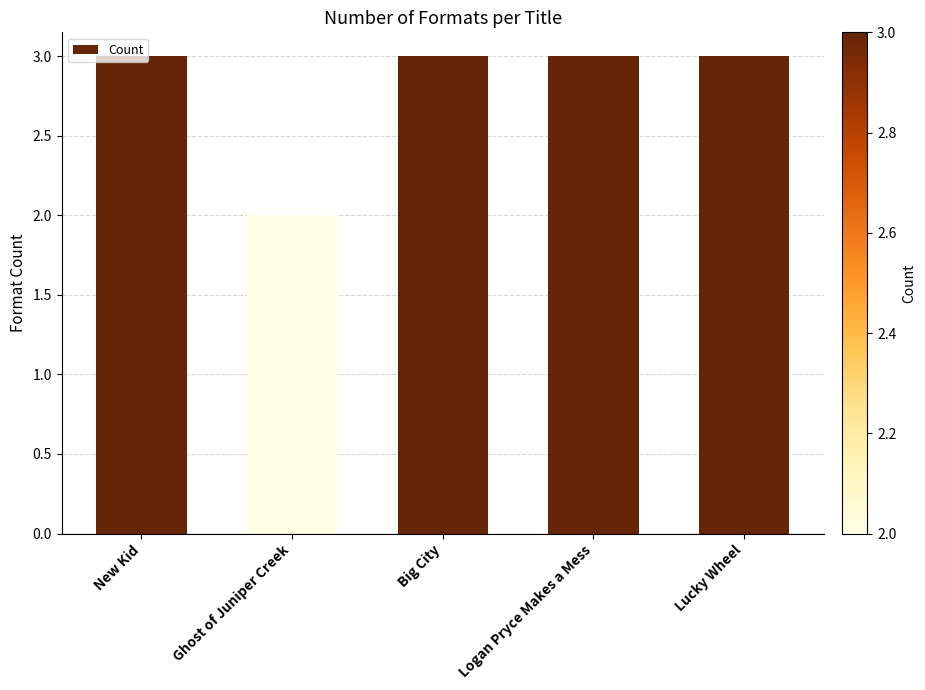

The chart shows a value of 3 at New Kid. True or false?

True